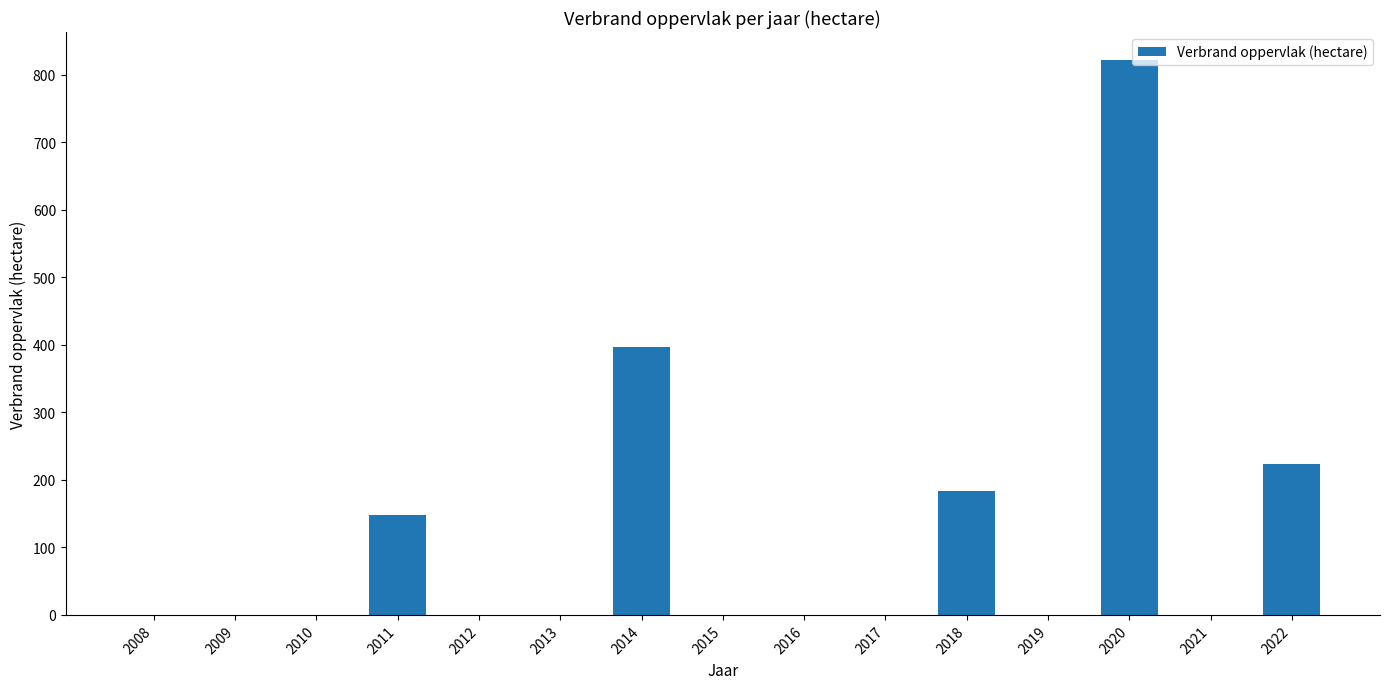

What is the sum of all values?

1773